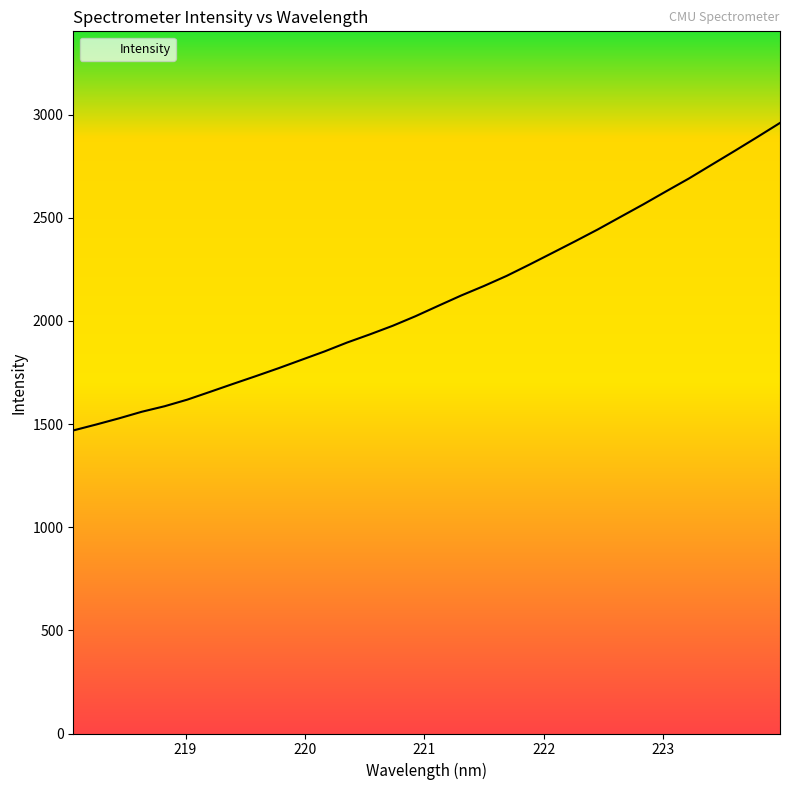

Reading right to left, what are all the values shown in this chart?

2959.3	2890.6	2823.0	2756.7	2690.0	2627.8	2564.7	2504.0	2443.0	2385.3	2328.8	2272.7	2217.9	2168.8	2122.6	2072.8	2022.4	1976.0	1934.4	1894.9	1851.3	1811.0	1770.6	1732.1	1694.4	1656.1	1618.3	1586.1	1559.3	1527.3	1497.5	1468.8